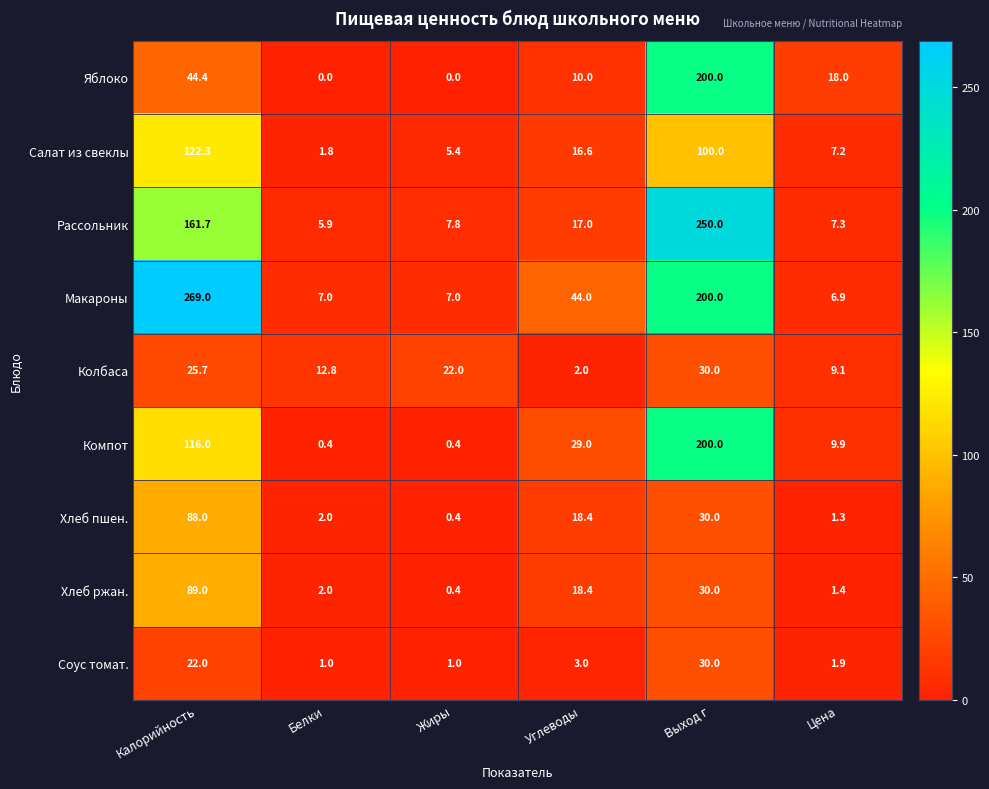

At which label is Яблоко closest to 100?

Калорийность